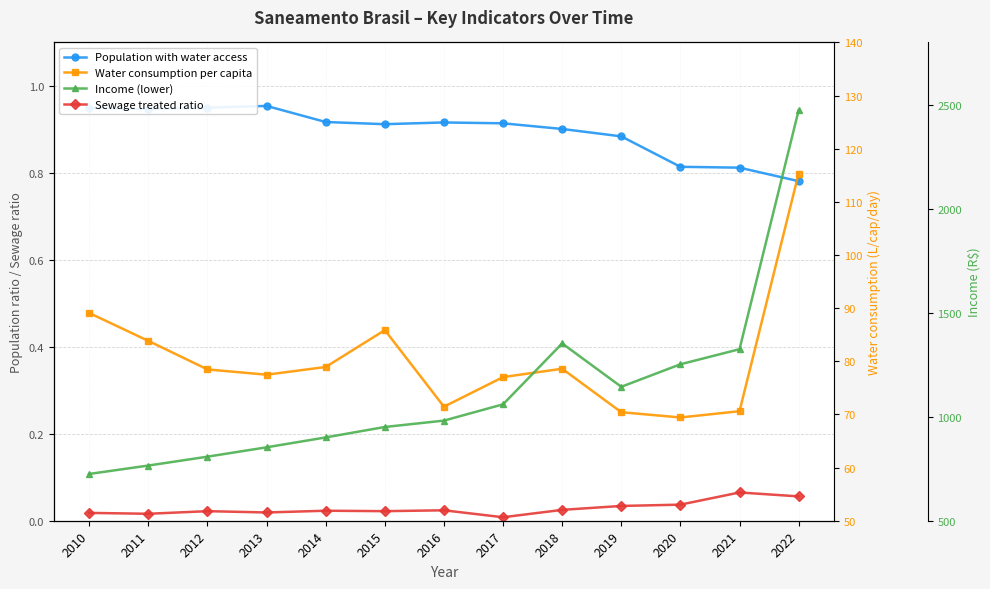

How many values in the Water consumption per capita series exceed 78?

7